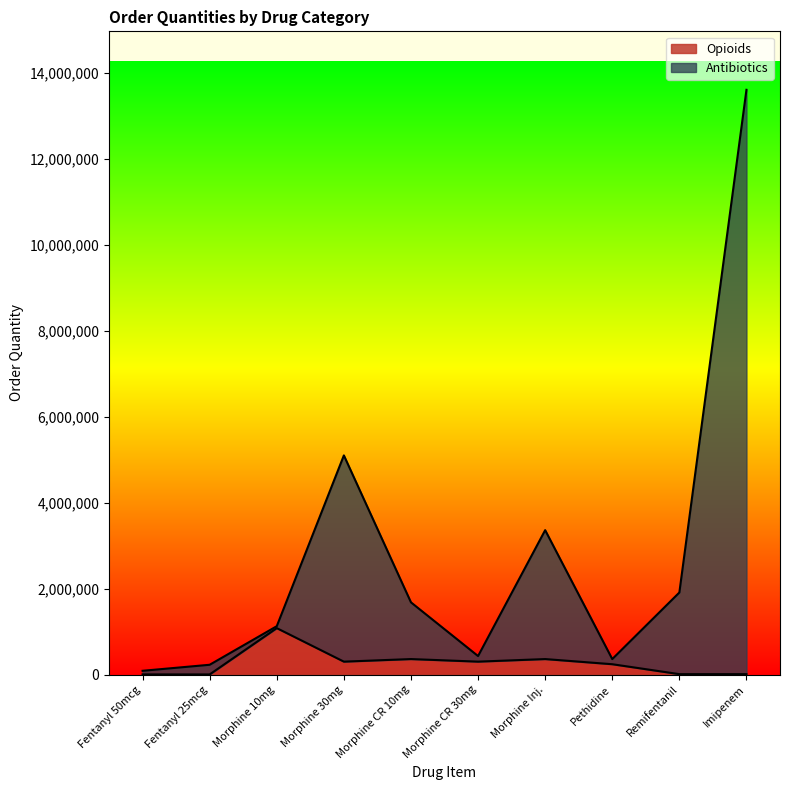

The Antibiotics series shows 227250 at Fentanyl 25mcg. True or false?

True